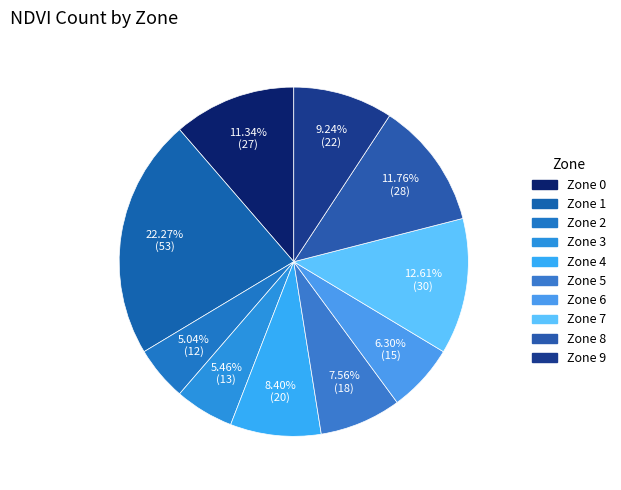

How many segments does this pie chart have?

10